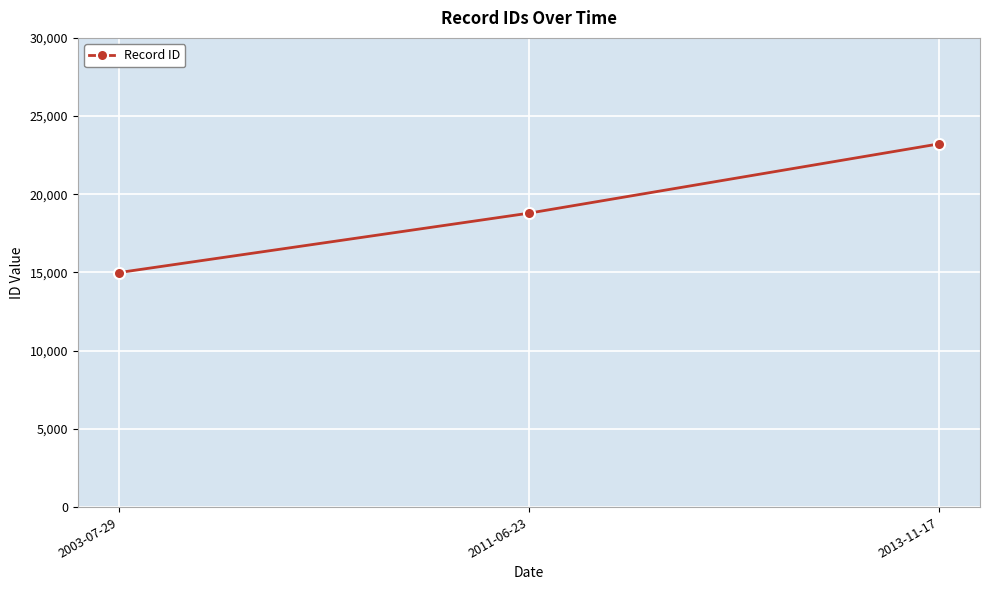

What is the maximum value shown in the chart?

23223